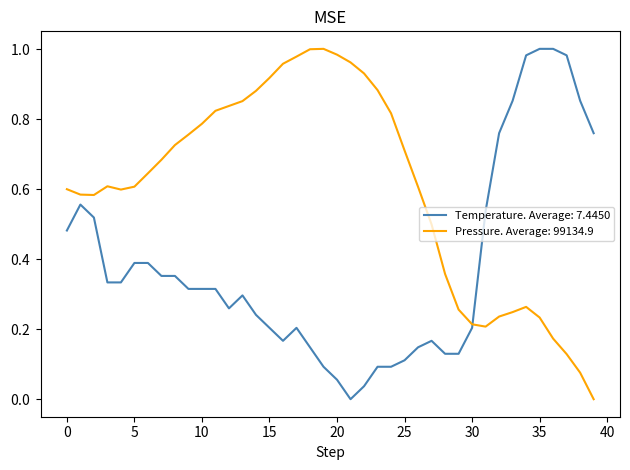

Is this an area chart (filled region under the line)?

No